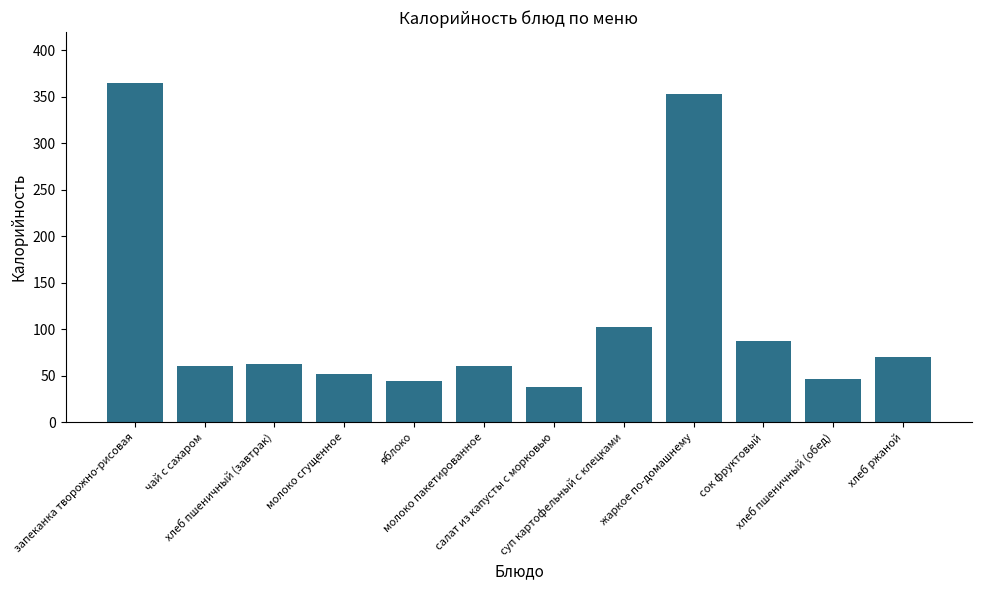

What is the greatest value displayed?

365.0